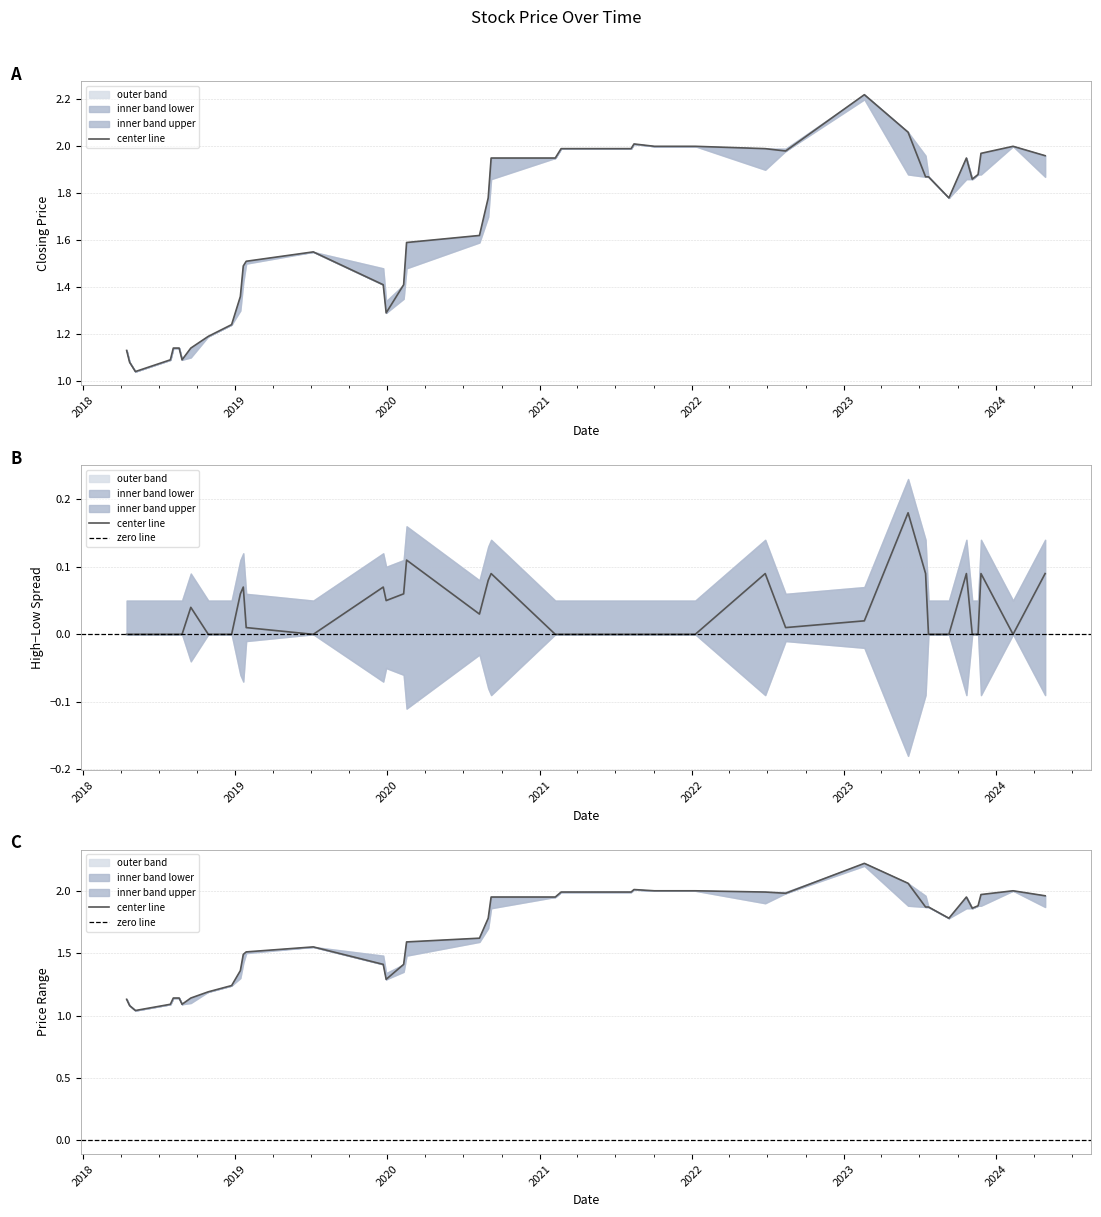

The value of Low at 16/02/2020 is 2.3. True or false?

False